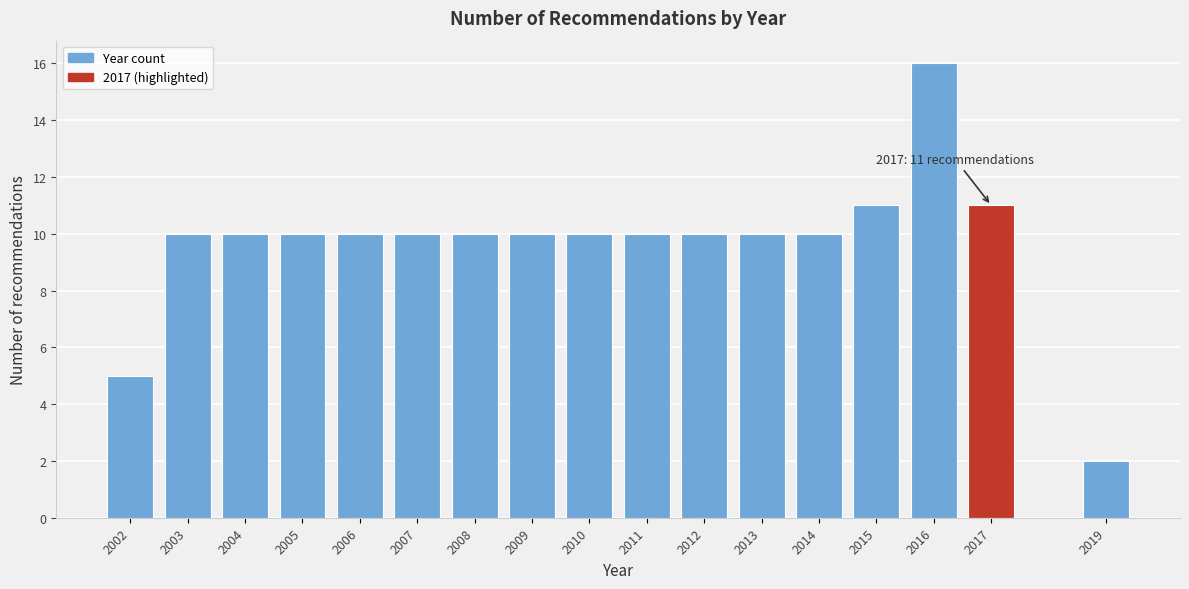

Reading left to right, what are all the values shown in this chart?

5	10	10	10	10	10	10	10	10	10	10	10	10	11	16	11	2